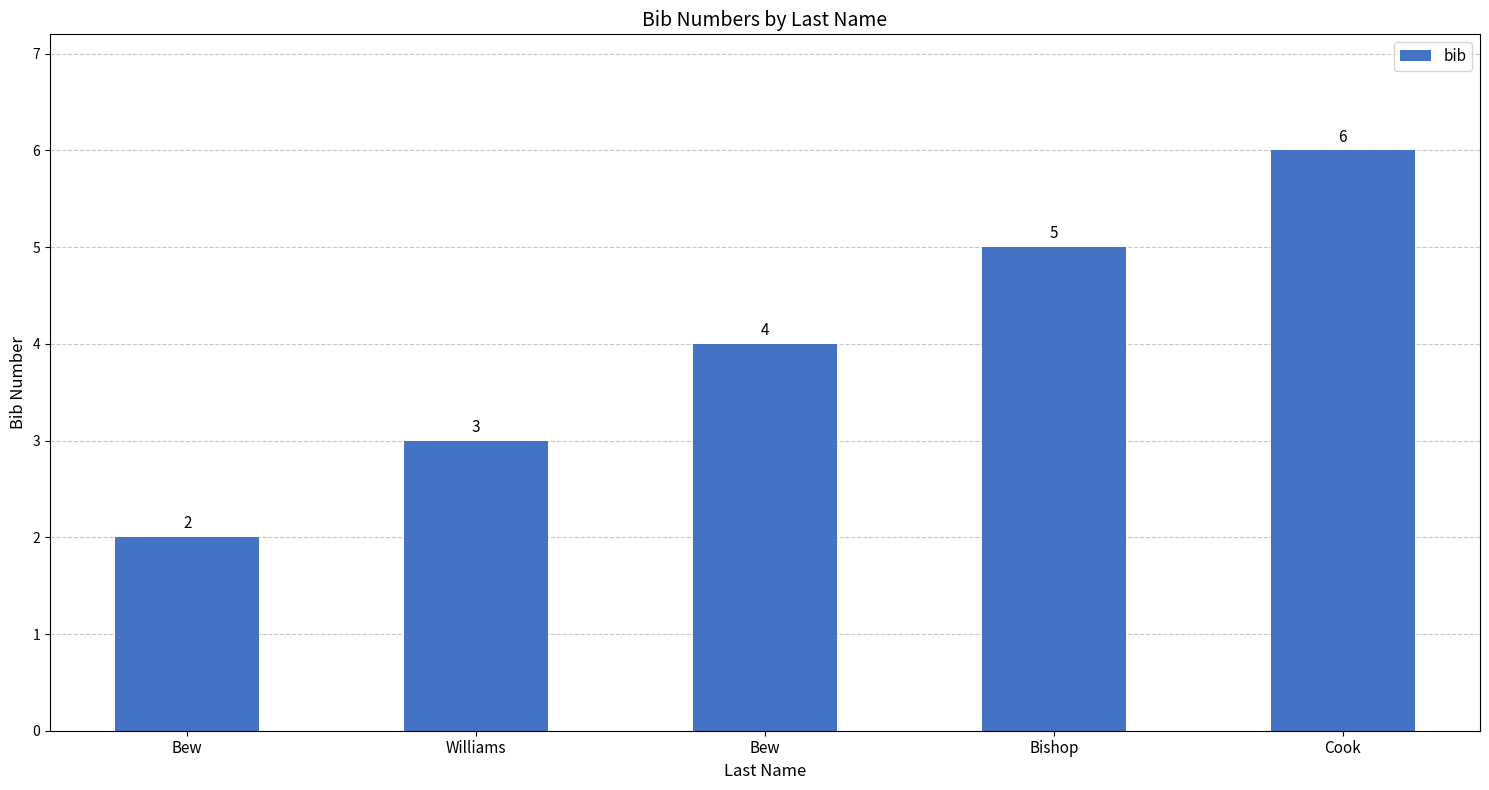

Does the chart contain stacked bars?

No